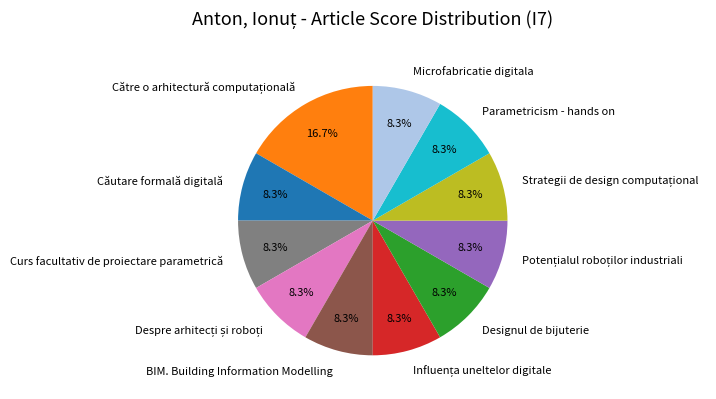

How many slices are in this pie chart?

11